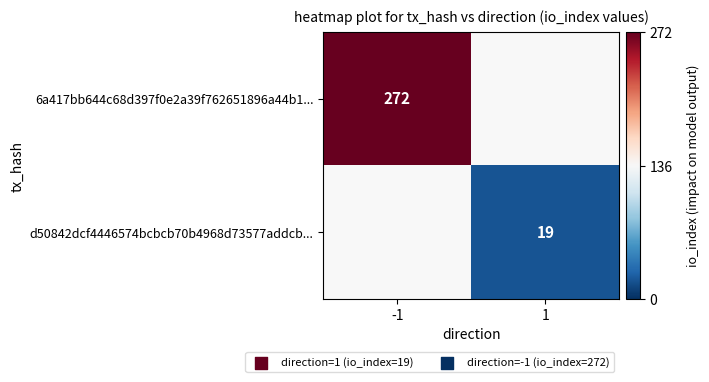

The value of d50842dcf4446574bcbcb70b4968d73577addcb... at 1 is 30. True or false?

False